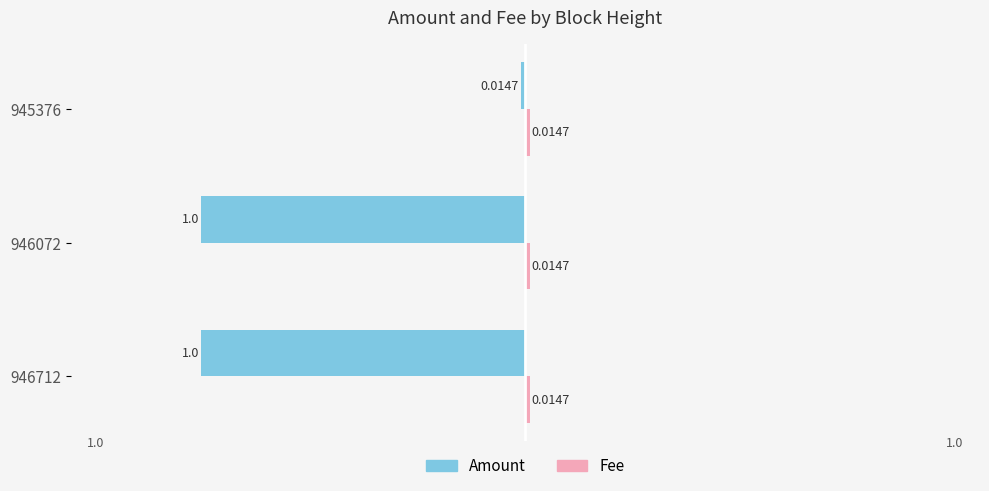

What is the sum of all Amount values?

-2.0